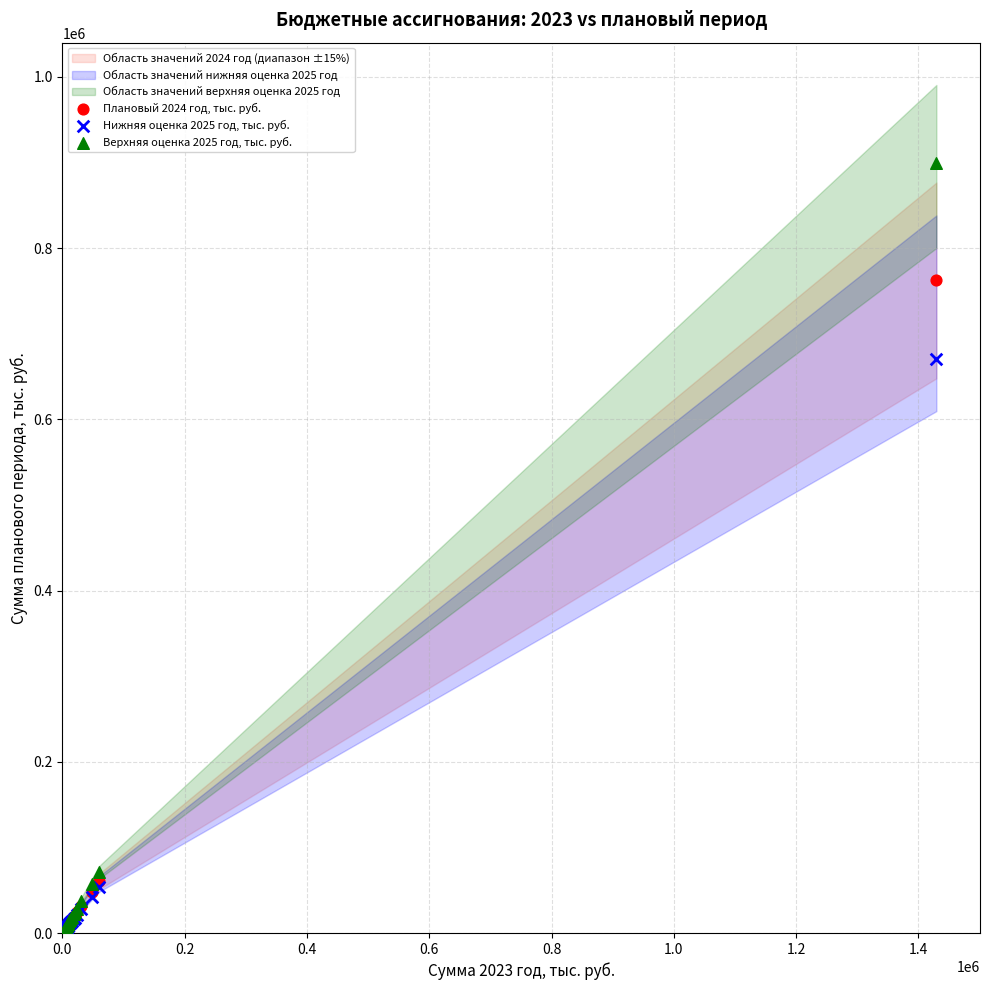

Across all series, what Y value is closest to 450960?

670584.7